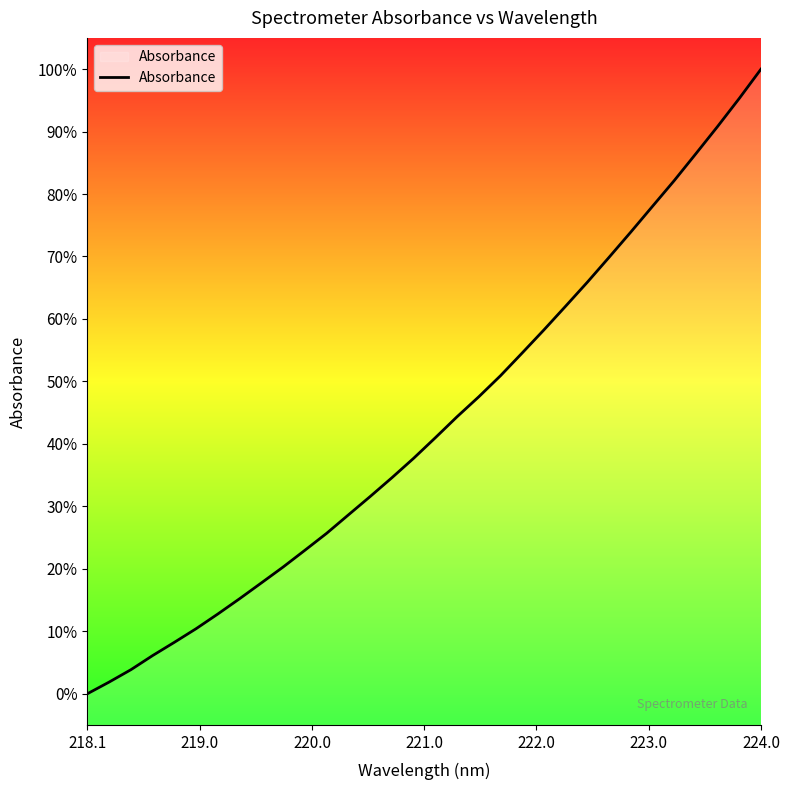

What is the greatest value displayed?

100.0